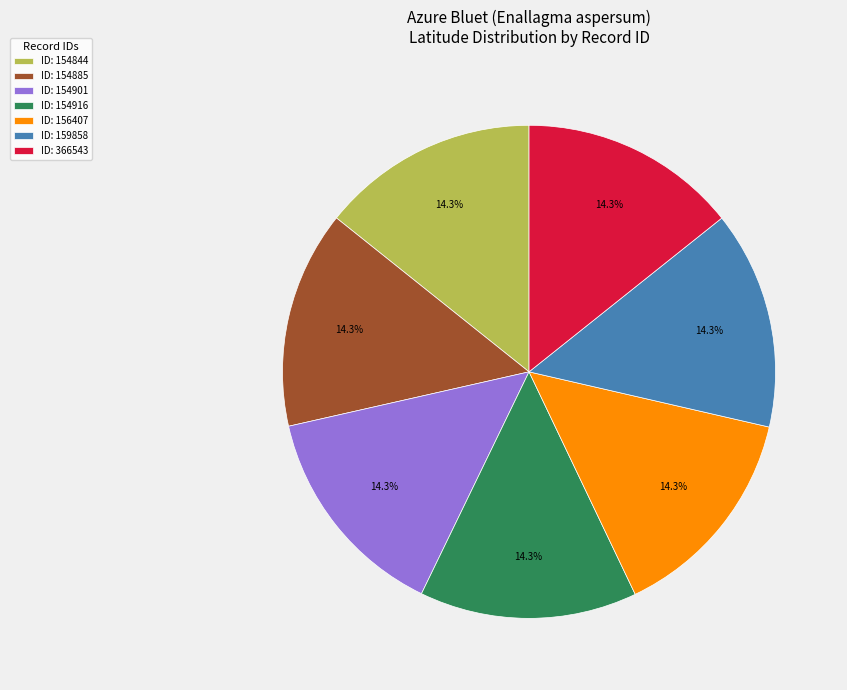

Is ID: 154901 the majority of the pie?

No